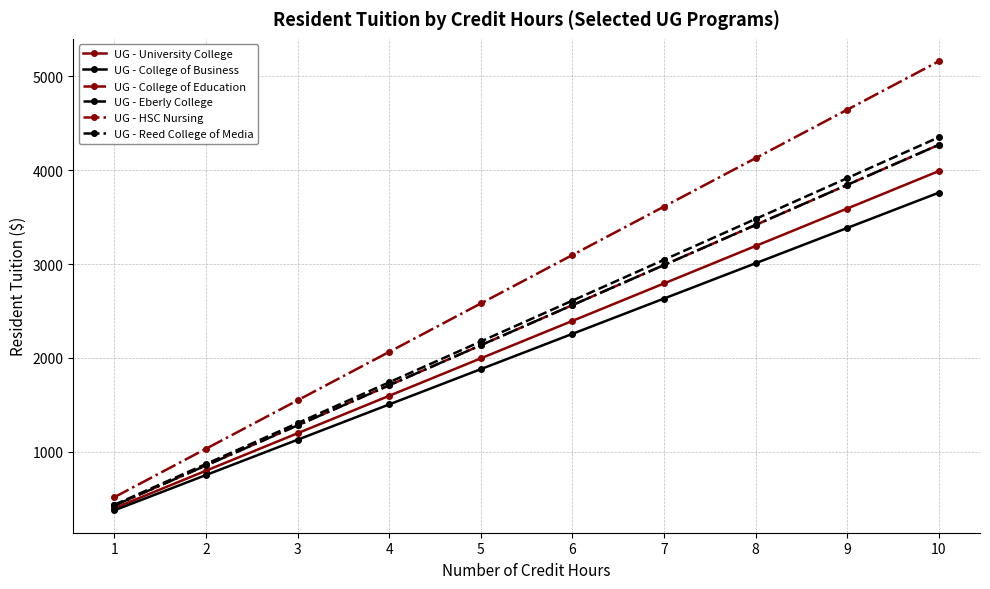

True or false: UG - College of Education and UG - Reed College of Media intersect in this chart.

False